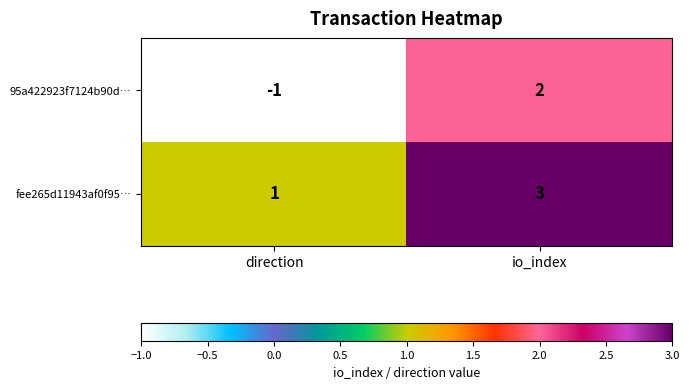

What is the total value across all series at io_index?

5